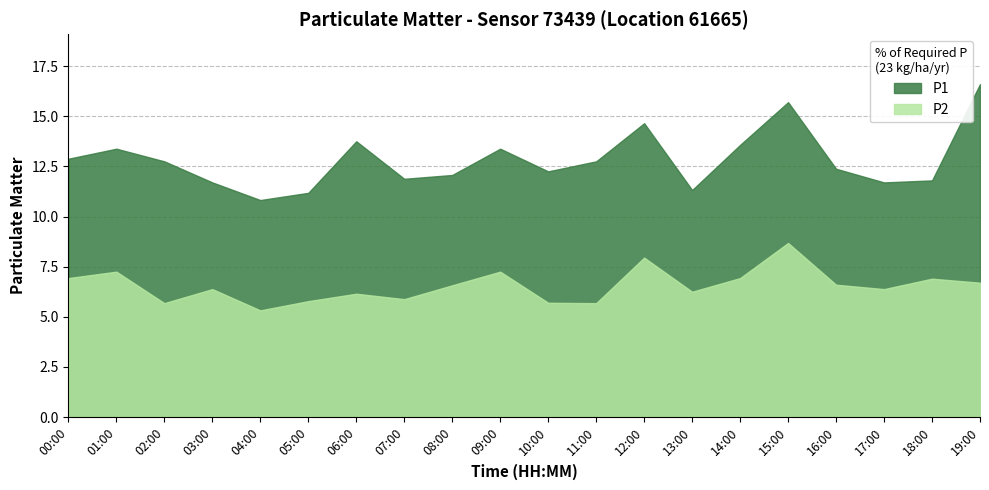

At which label does P2 reach its peak?

15:00